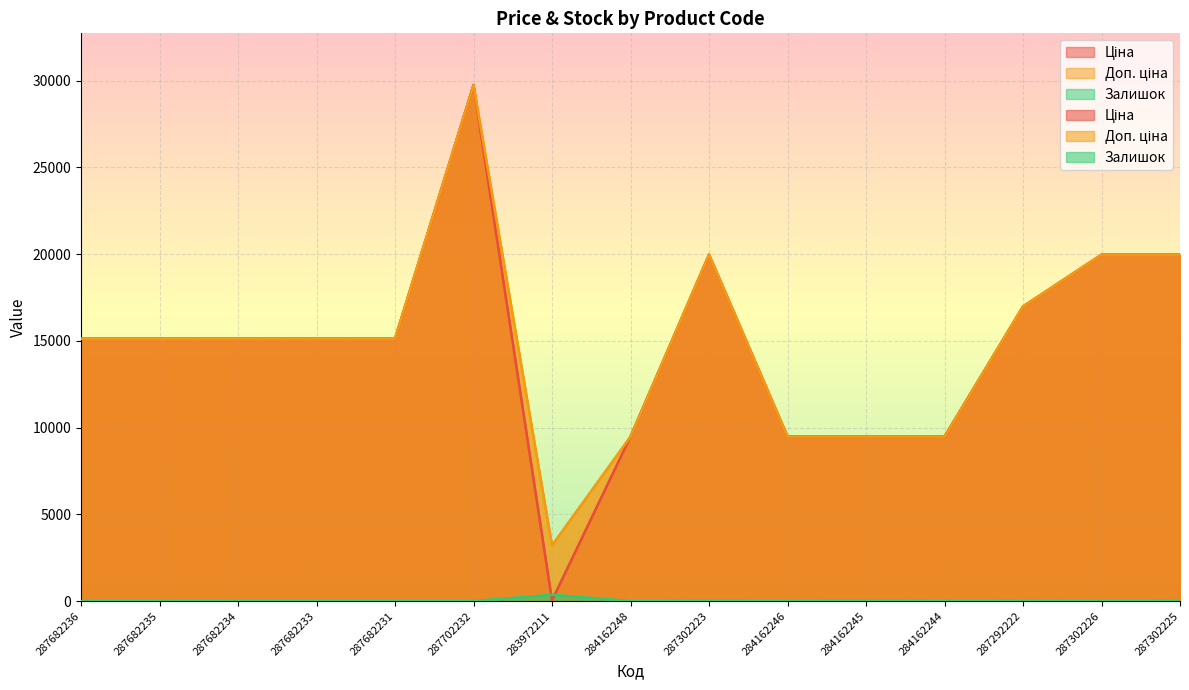

Where is the first local maximum for Доп. ціна?

287702232